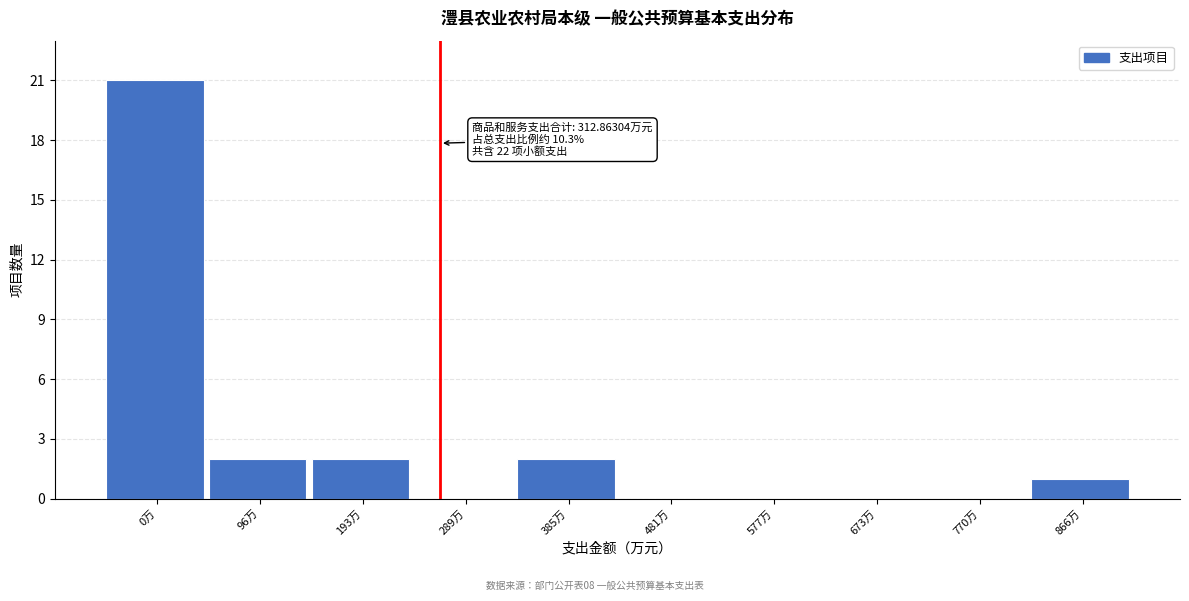

Reading left to right, extract all data points from this chart.

0万=21	96万=2	193万=2	289万=0	385万=2	481万=0	577万=0	673万=0	770万=0	866万=1